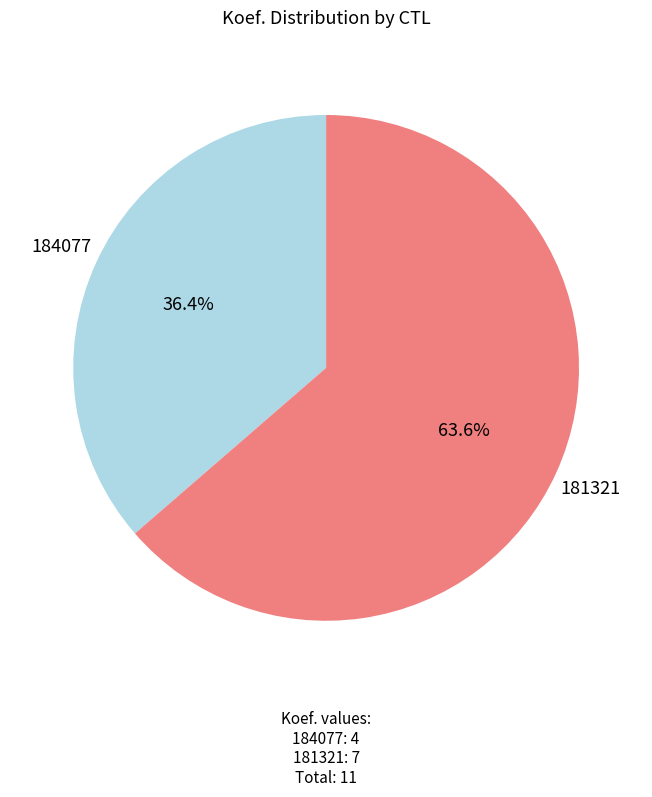

To the nearest percent, what is the average slice percentage?

50%